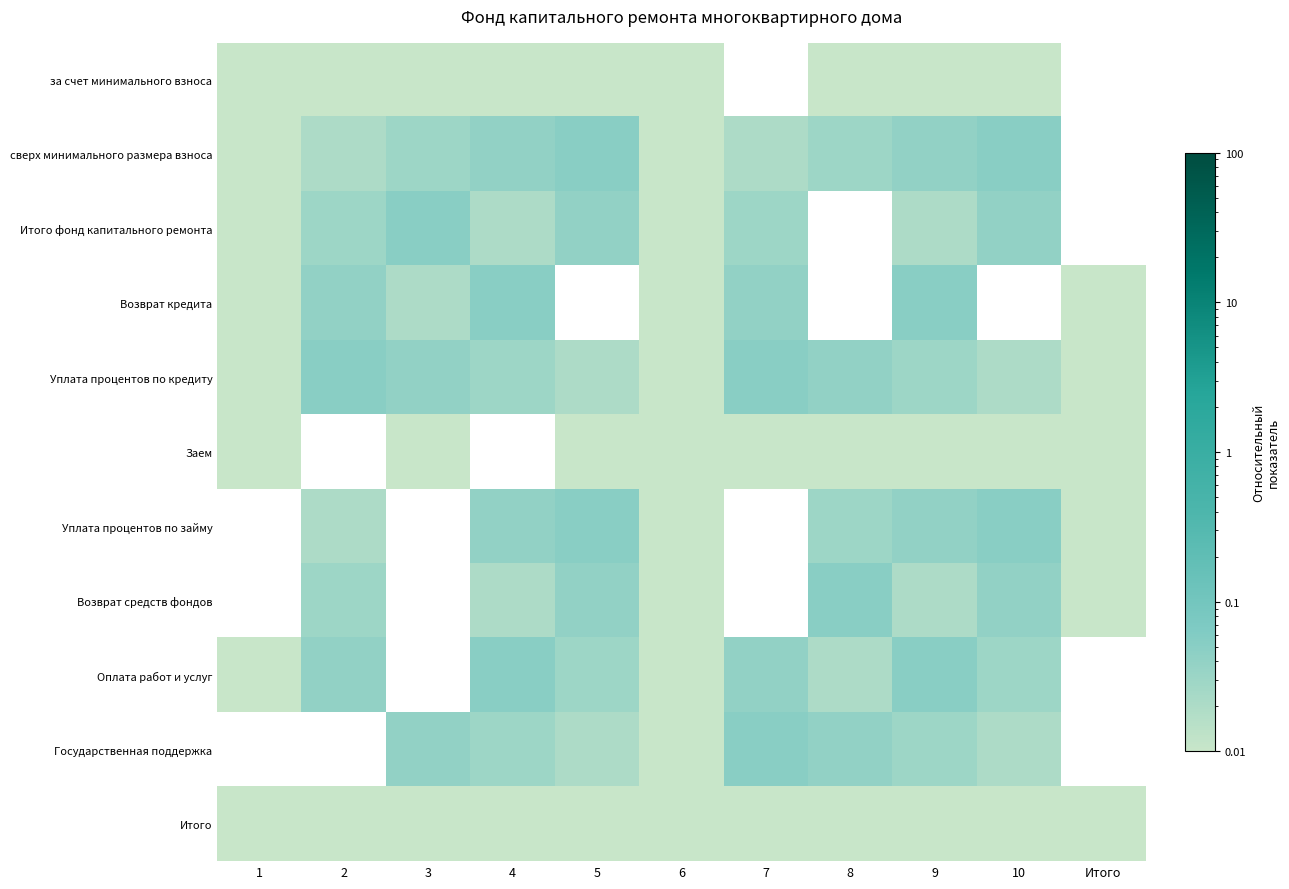

What is the sum of the Государственная поддержка values at 3 and 10?

0.1